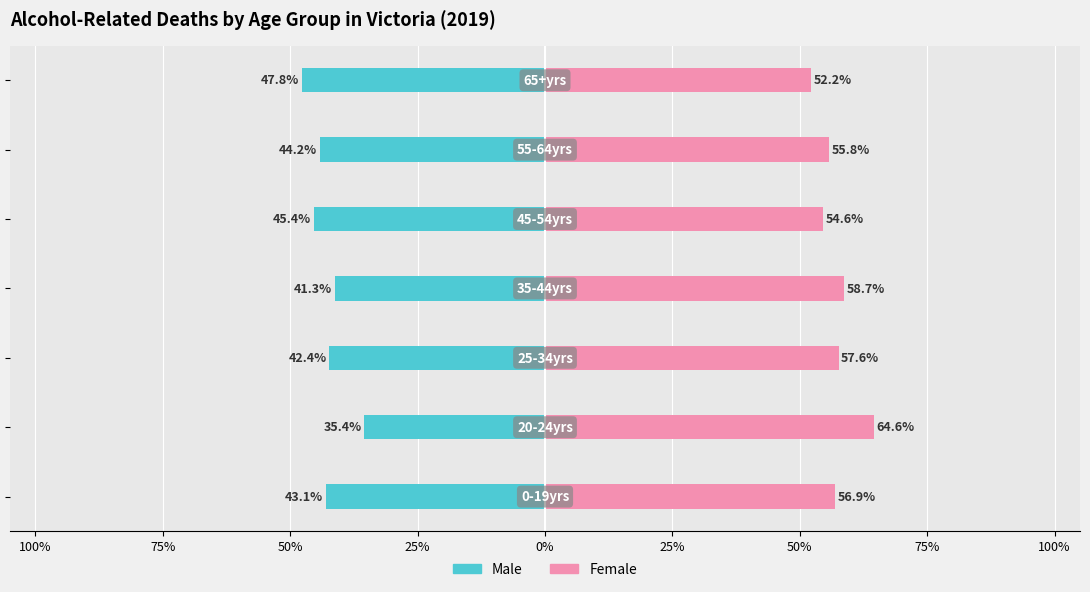

List the series in order of their peak value, lowest first.

Male, Female